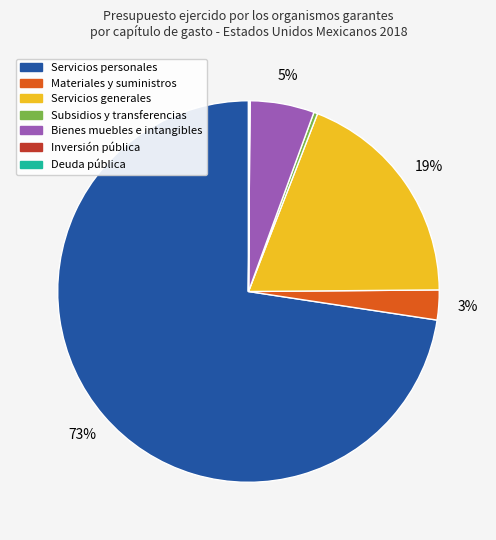

Is there a majority slice in this chart?

Yes